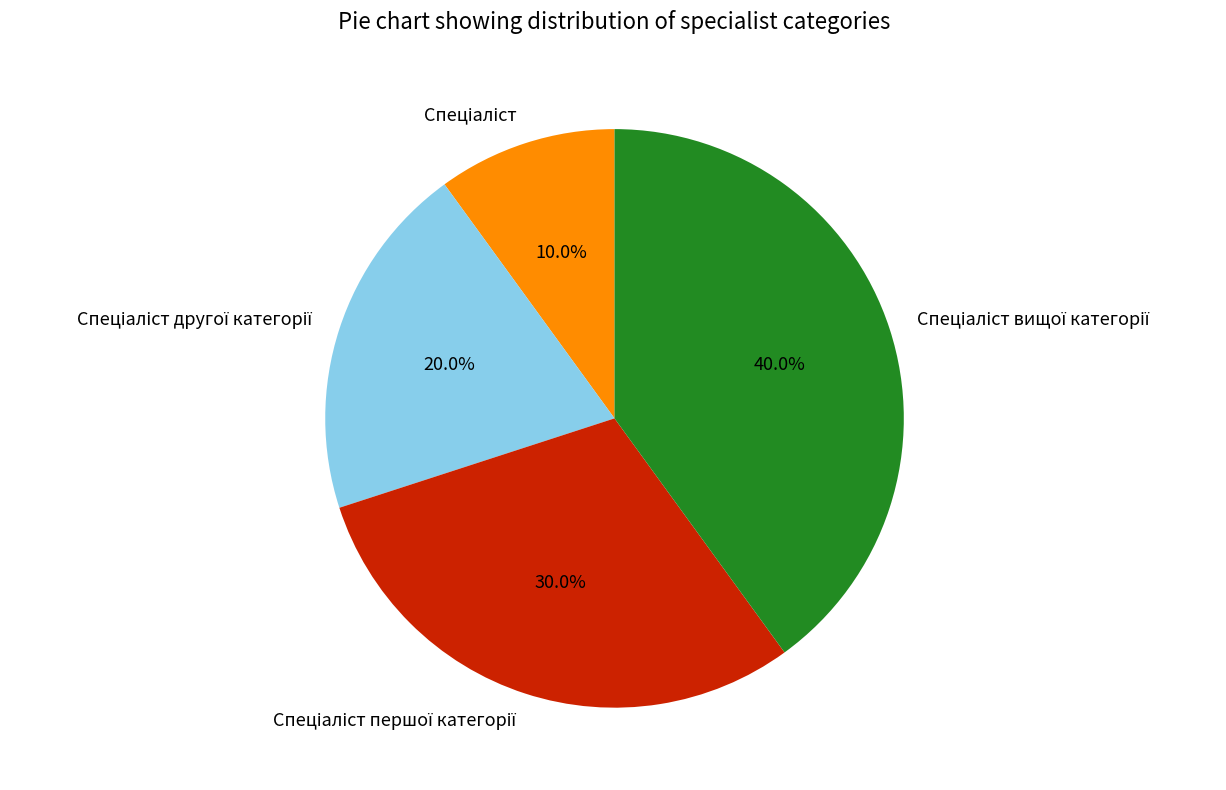

Is there a majority slice in this chart?

No